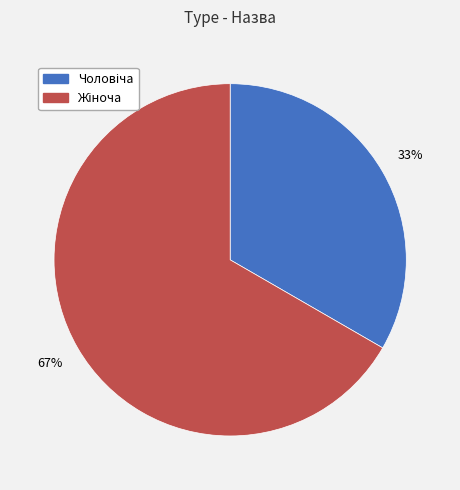

To the nearest percent, what is the average slice percentage?

50%